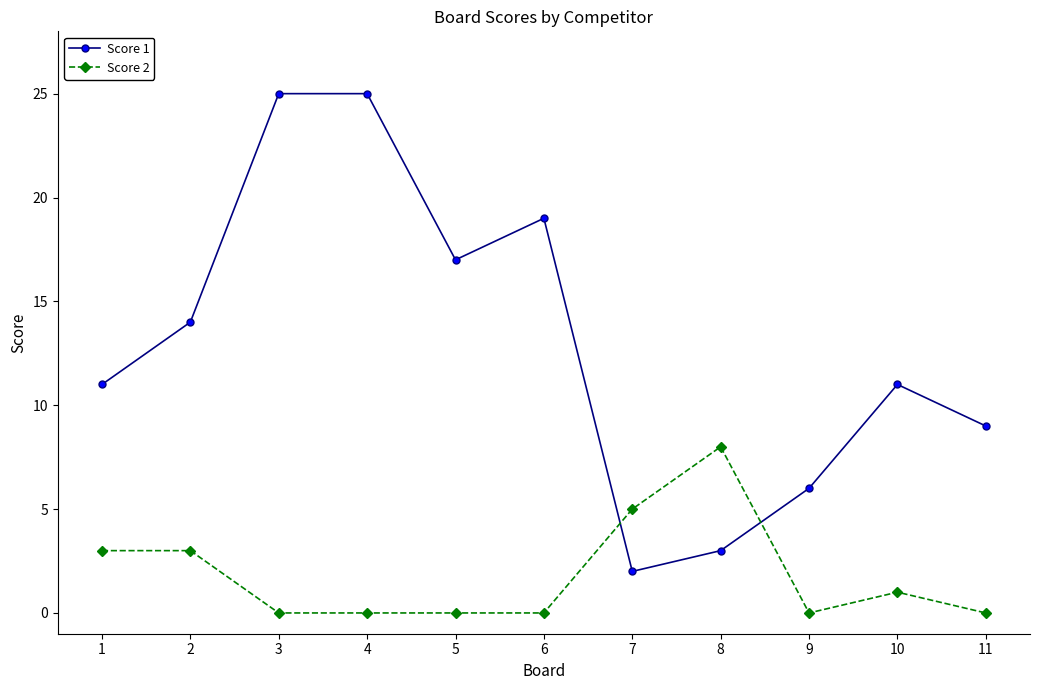

Which series has the largest total across all categories?

Score 1